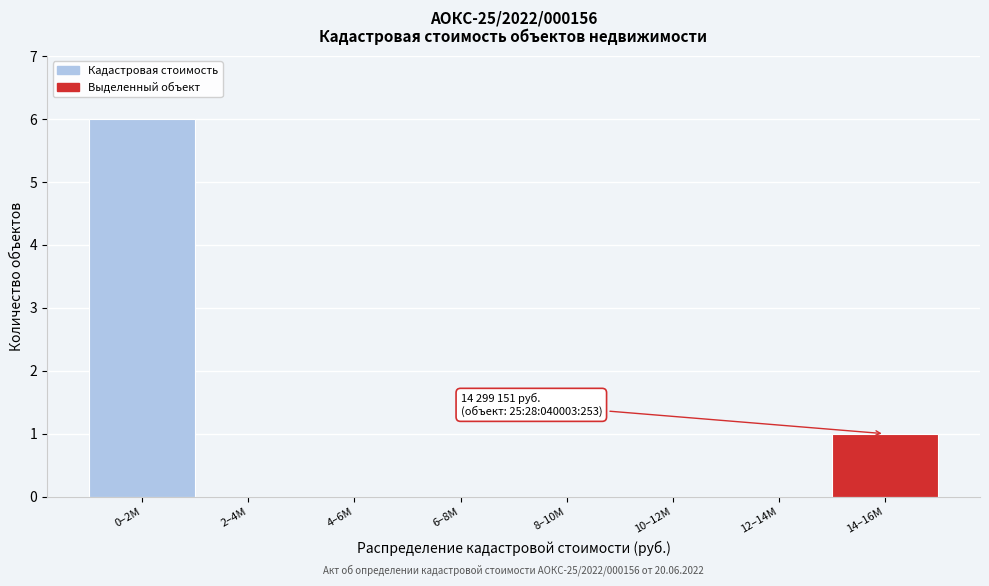

Reading left to right, transcribe all the data shown in this chart.

0–2M=6	2–4M=0	4–6M=0	6–8M=0	8–10M=0	10–12M=0	12–14M=0	14–16M=1